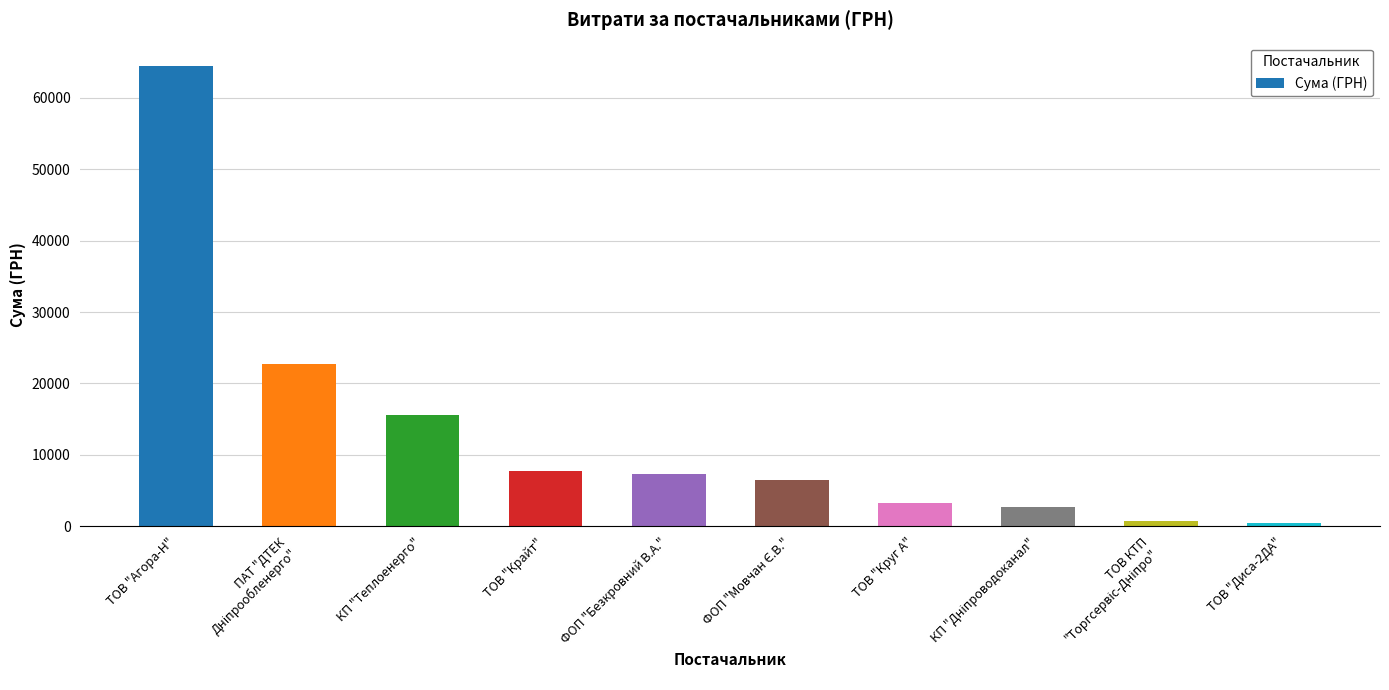

What is the maximum value shown in the chart?

64481.7